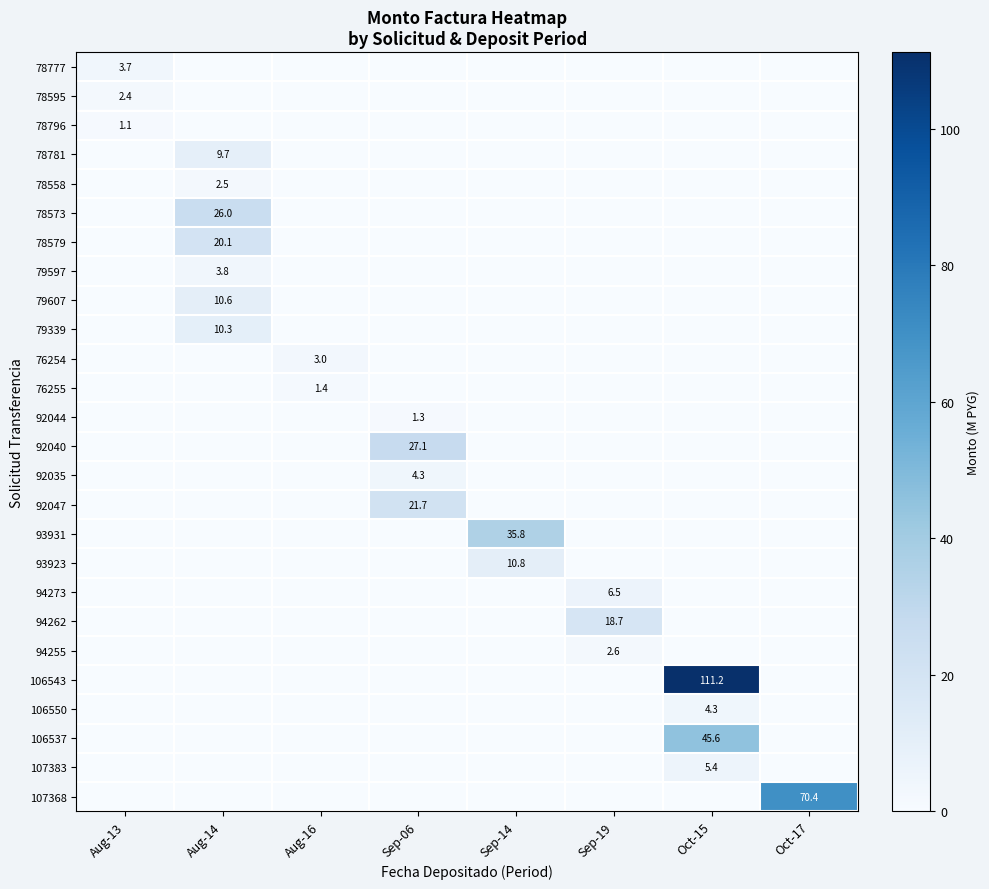

Which label corresponds to the largest value in the chart?

Oct-15